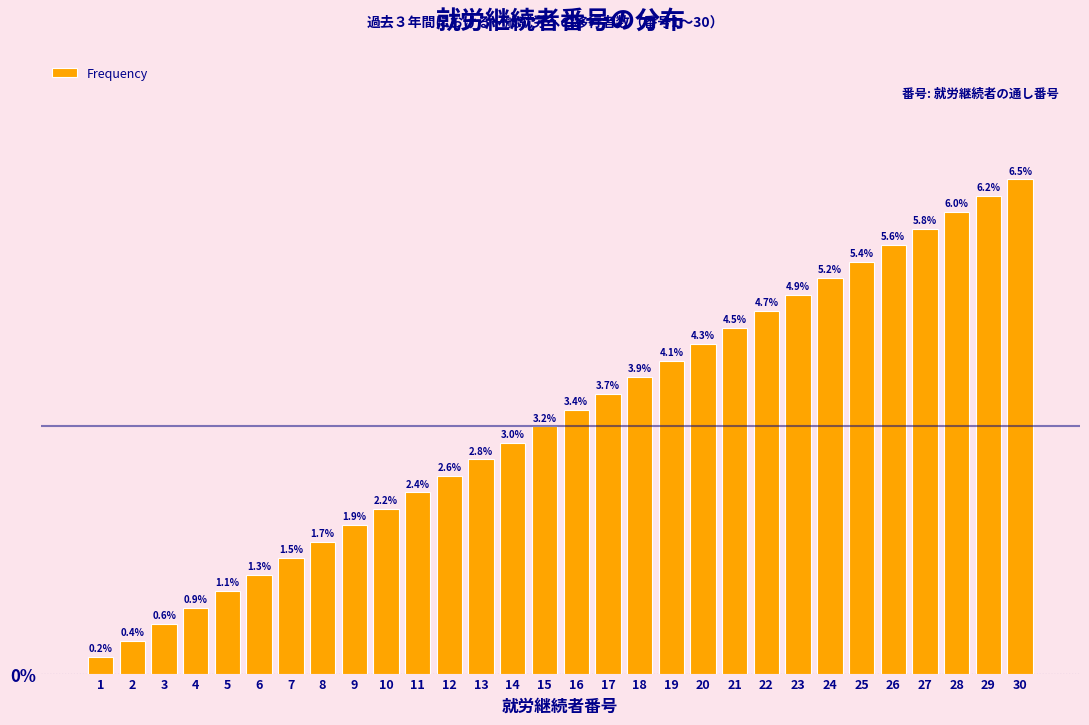

Reading right to left, transcribe all the data shown in this chart.

30=6.5	29=6.2	28=6.0	27=5.8	26=5.6	25=5.4	24=5.2	23=4.9	22=4.7	21=4.5	20=4.3	19=4.1	18=3.9	17=3.7	16=3.4	15=3.2	14=3.0	13=2.8	12=2.6	11=2.4	10=2.2	9=1.9	8=1.7	7=1.5	6=1.3	5=1.1	4=0.9	3=0.6	2=0.4	1=0.2